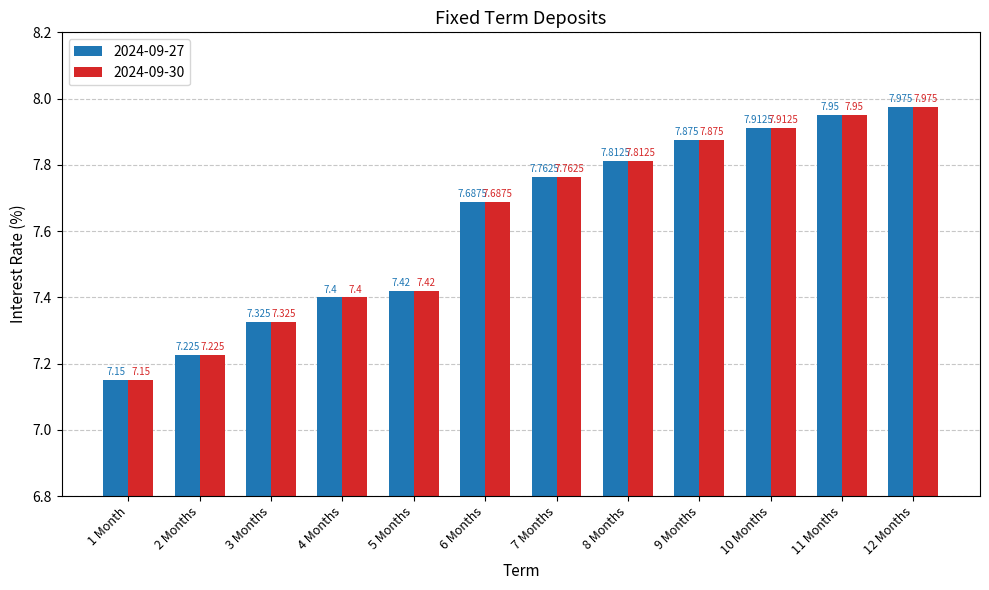

Is the value of 2024-09-27 at 6 Months greater than the value of 2024-09-30 at 8 Months?

No